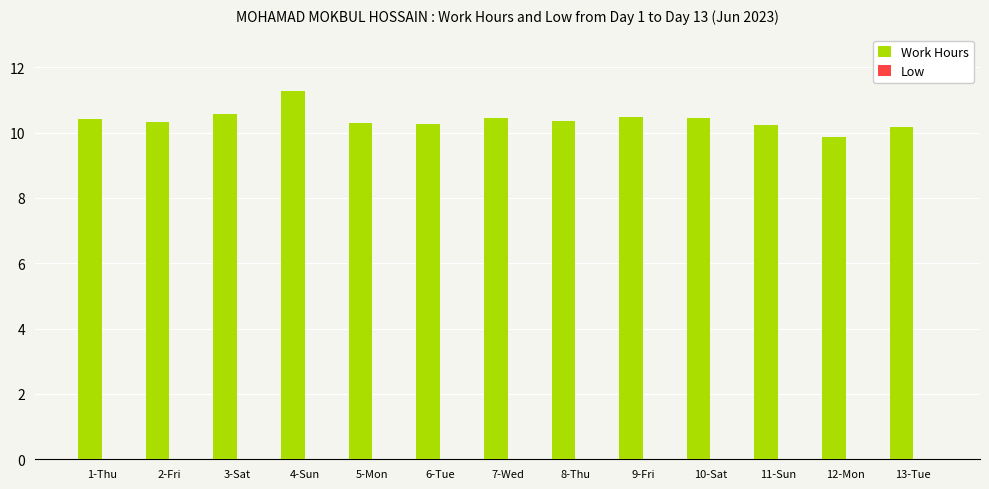

Which has a higher value, 1-Thu or 4-Sun?

4-Sun